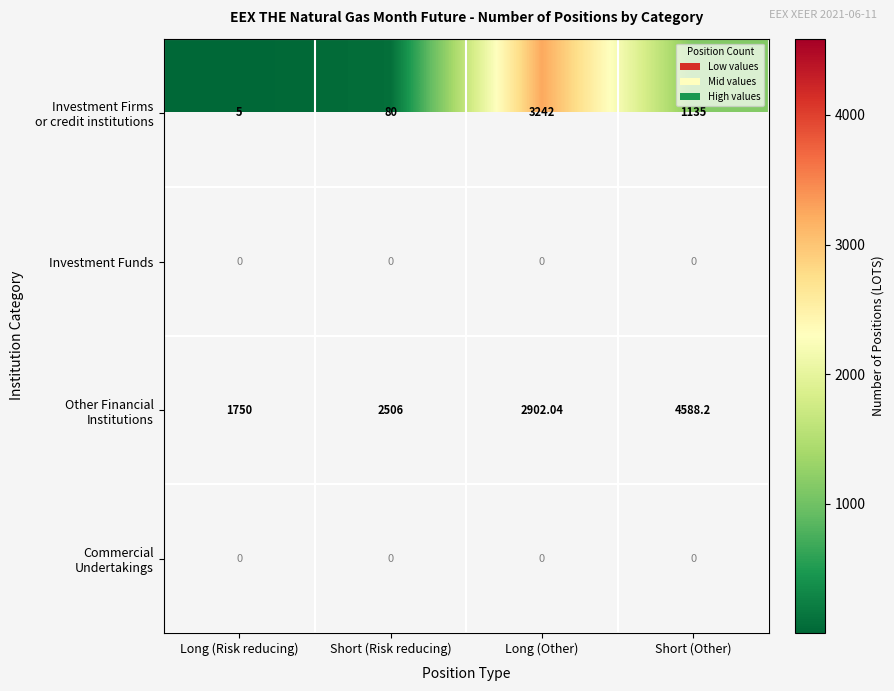

What is the difference between the Other Financial Institutions values at Long (Risk reducing) and Long (Other)?

1152.0